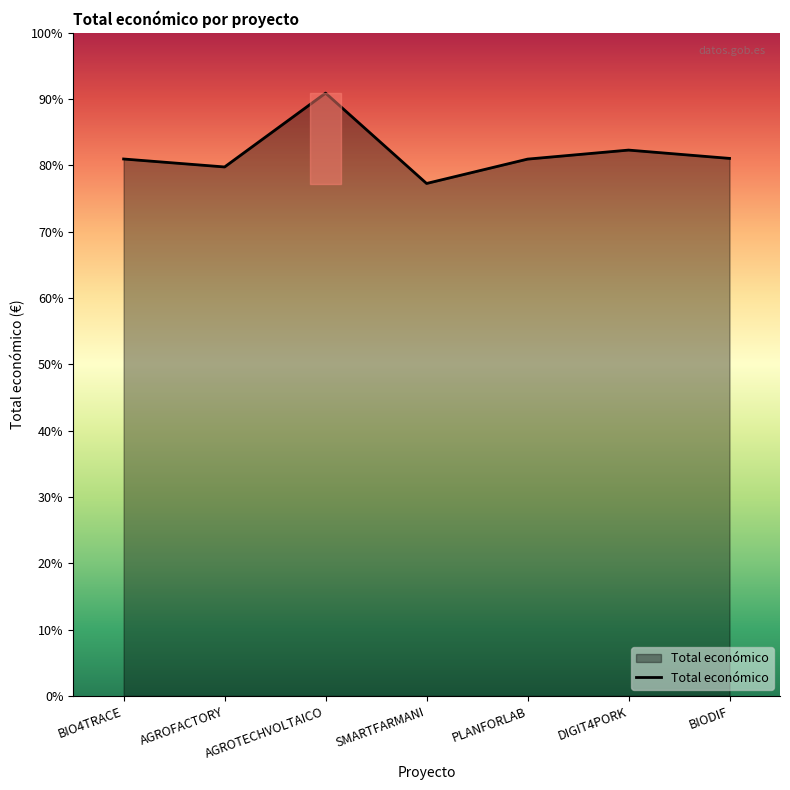

Where is the data nearest to the value 622386?

DIGIT4PORK